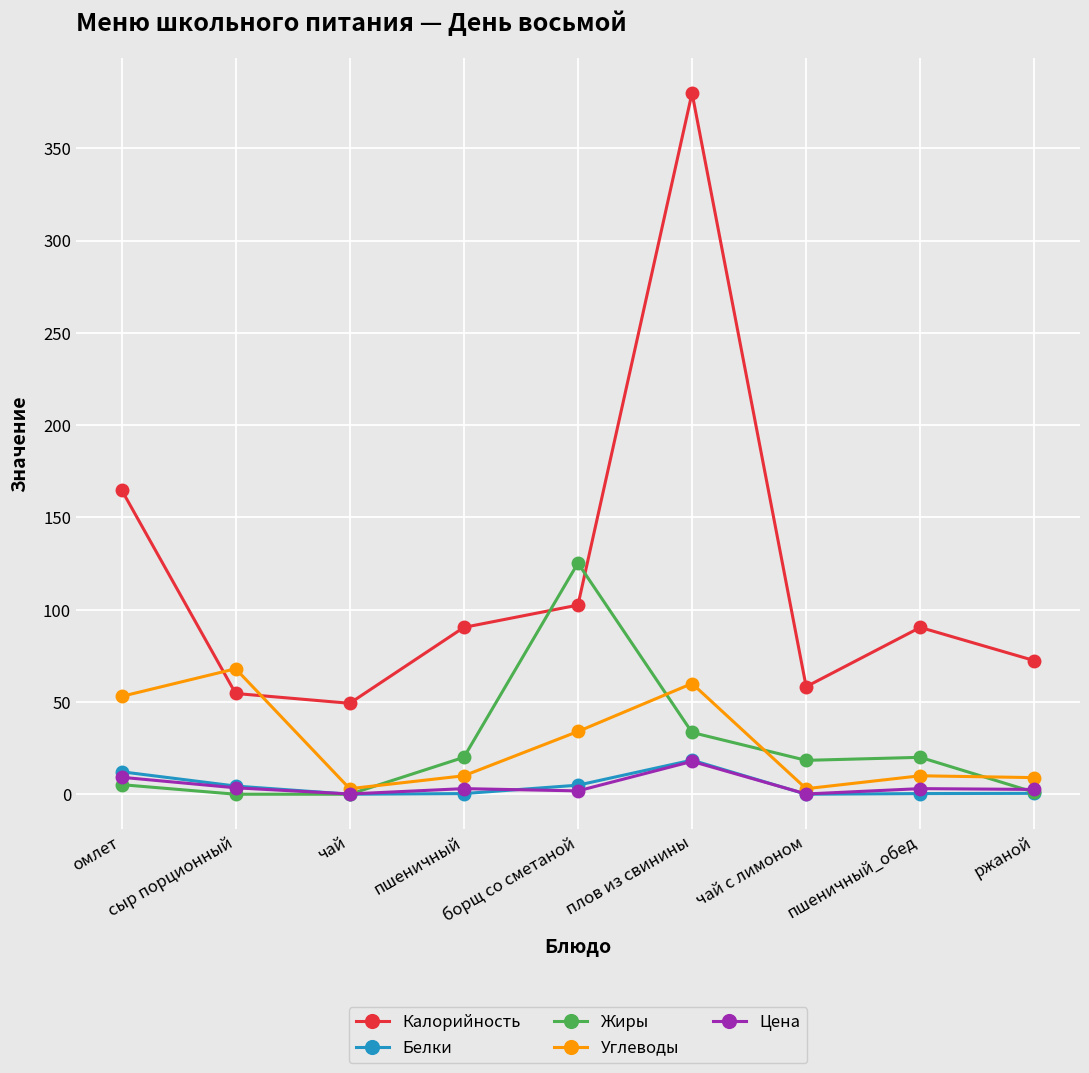

What position from the left is пшеничный?

4